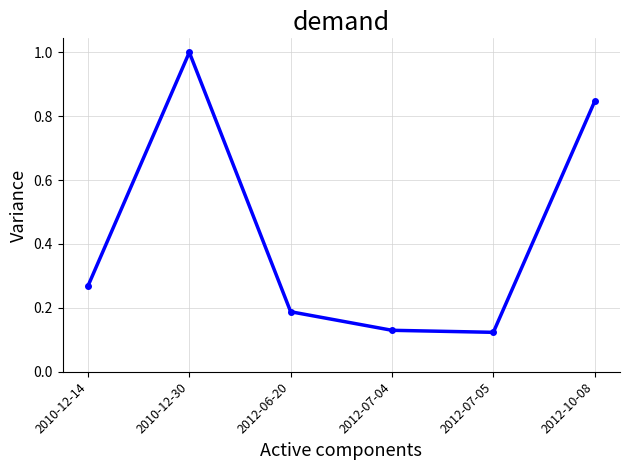

Which has a higher value, 2012-07-05 or 2012-10-08?

2012-10-08